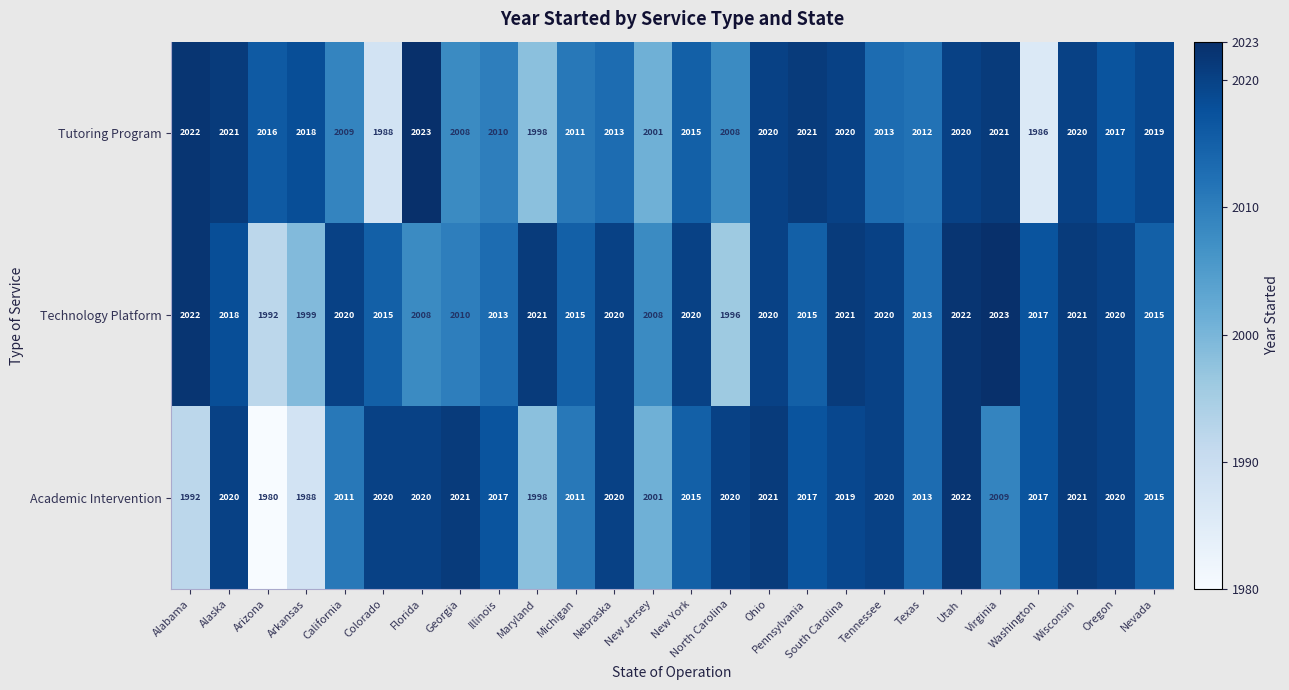

What is the minimum value for Tutoring Program?

1986